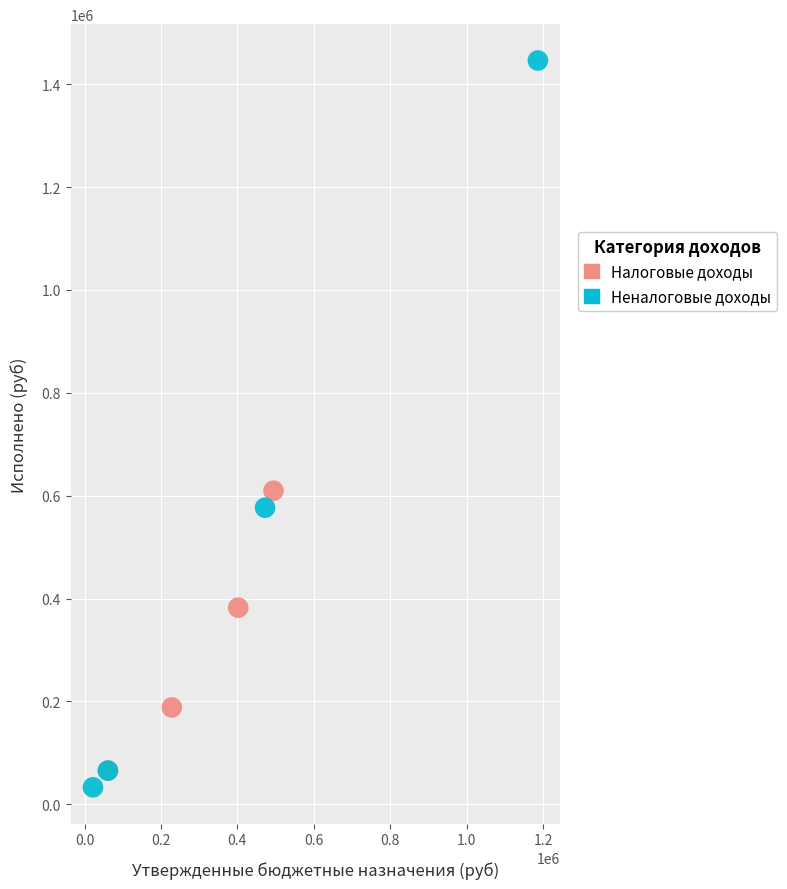

Which series reaches the maximum Y coordinate?

Неналоговые доходы